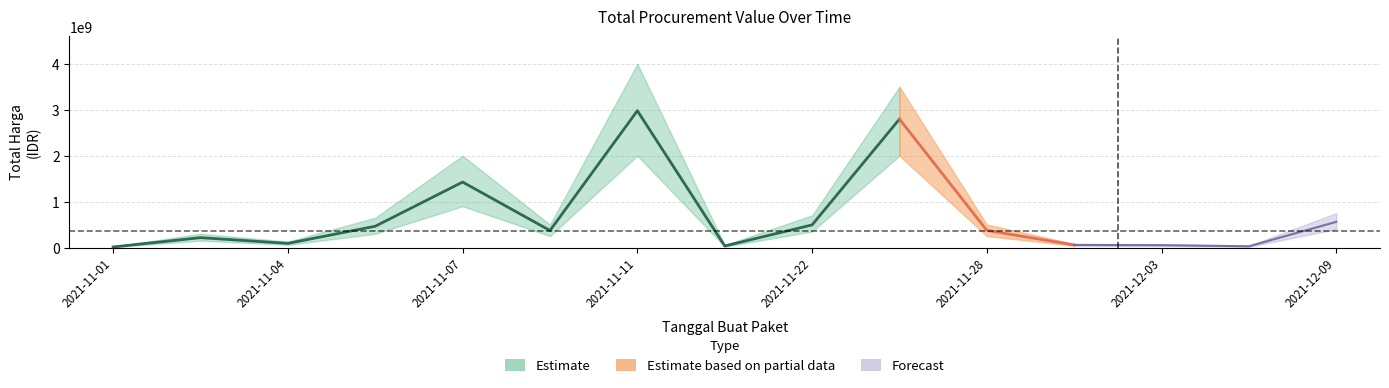

What is the sum of all values?

9950582085